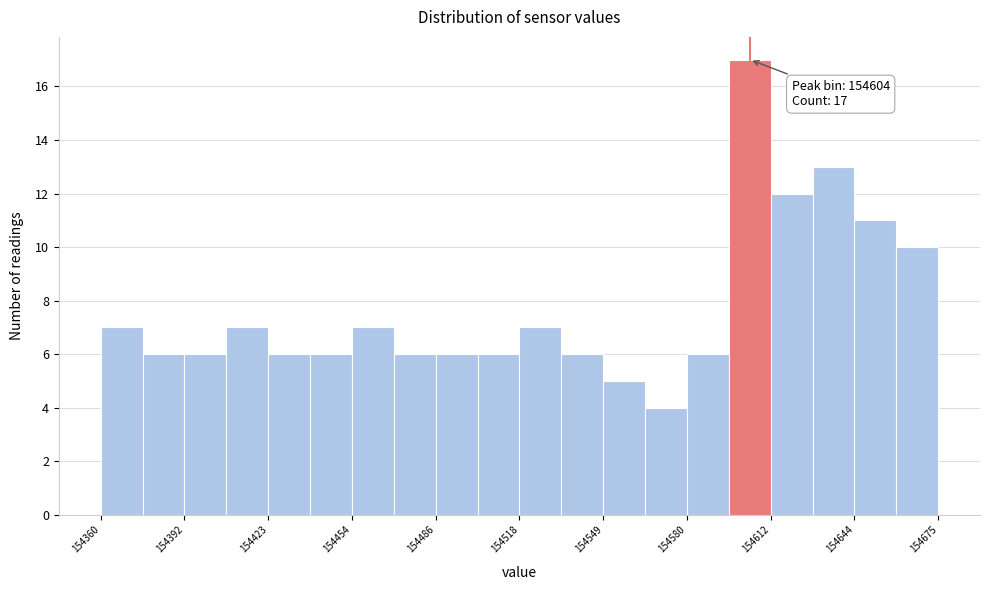

Around what value on the x-axis is the tallest bar? Give the approximate position of its centre, as read against the axis.

154605